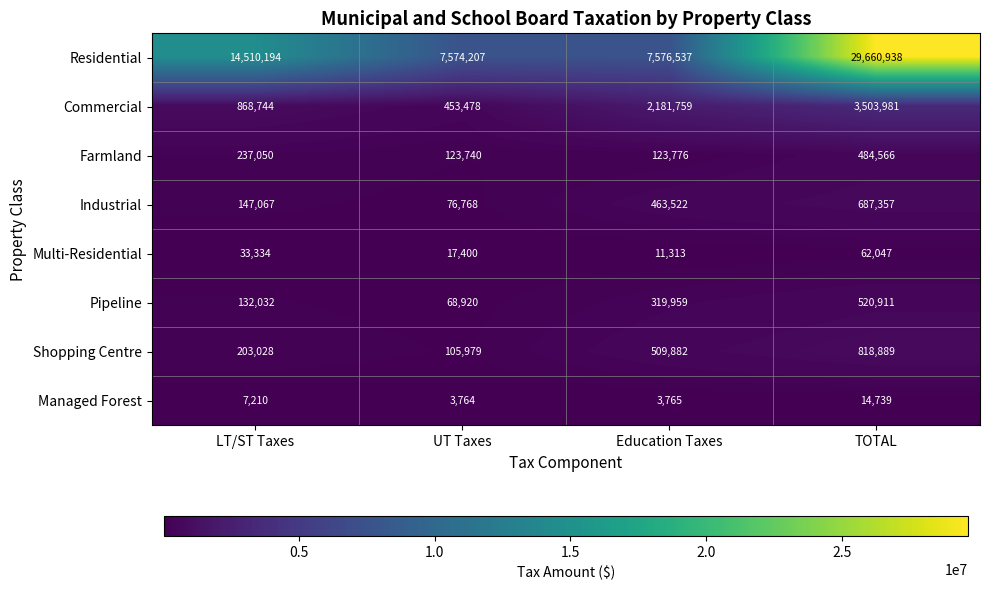

Which series has the widest spread of values?

Residential